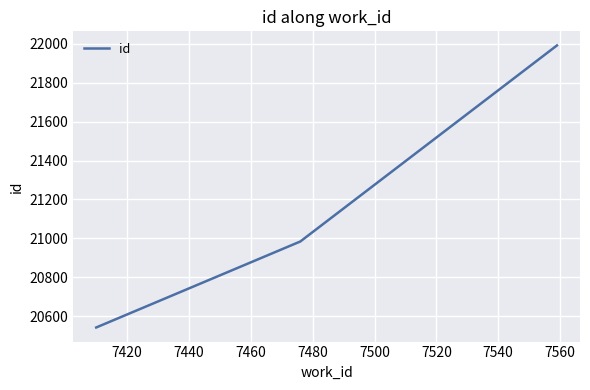

What is the difference between the second highest and minimum values?

442